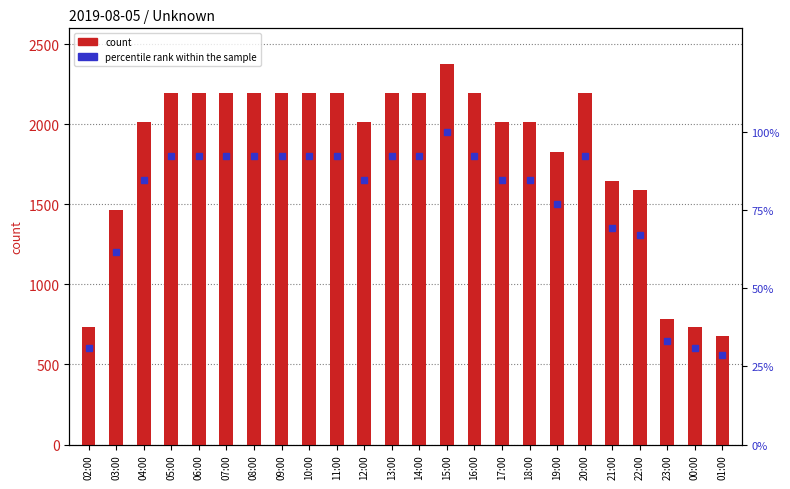

What is the label of the 21st bar from the right?

05:00